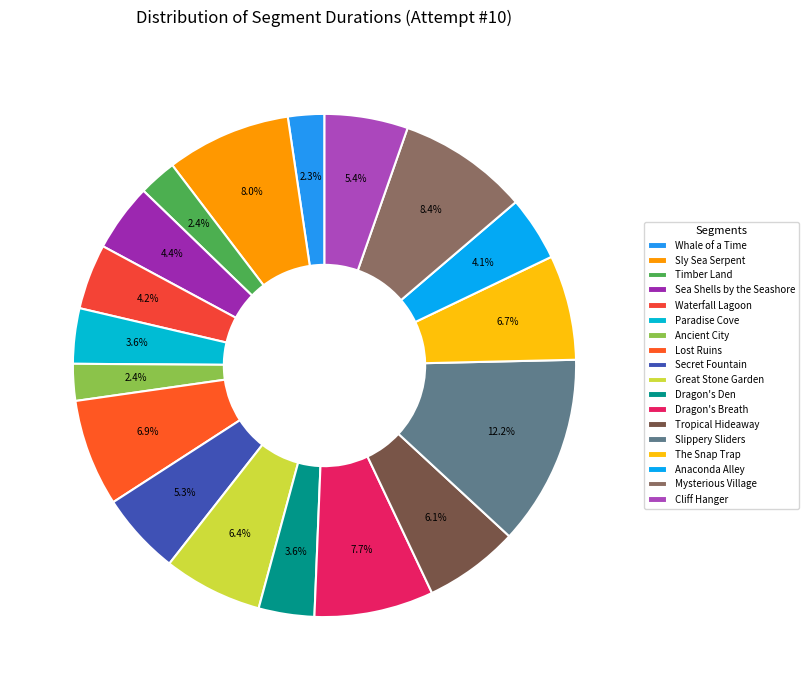

Is it true that Dragon's Breath is 1% of the pie?

False